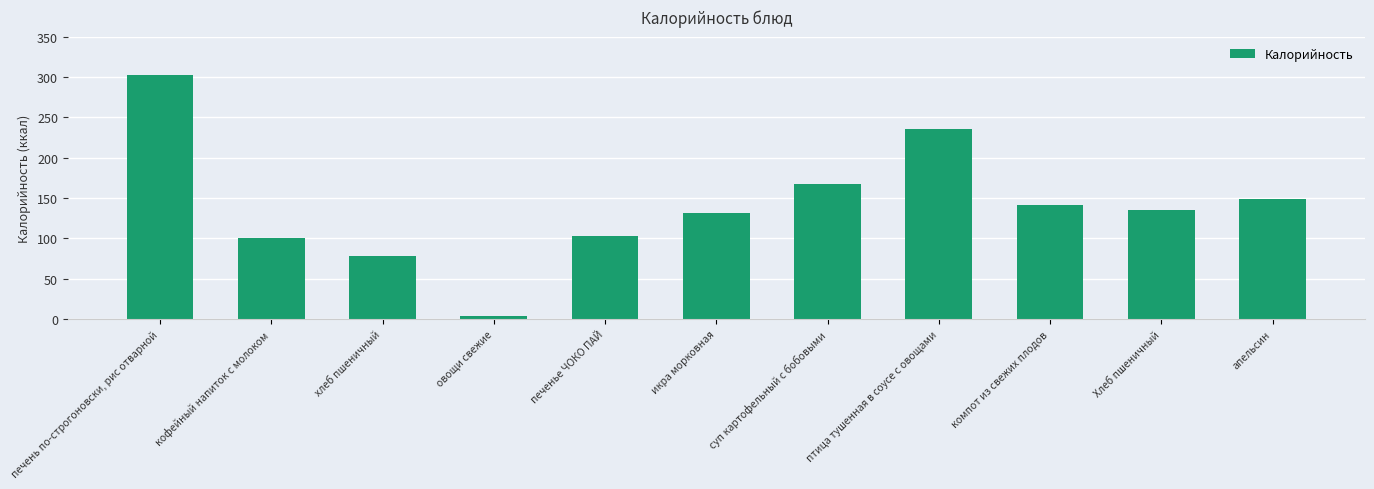

List the labels in order of value, largest first.

печень по-строгоновски, рис отварной, птица тушенная в соусе с овощами, суп картофельный с бобовыми, апельсин, компот из свежих плодов, Хлеб пшеничный, икра морковная, печенье ЧОКО ПАЙ, кофейный напиток с молоком, хлеб пшеничный, овощи свежие